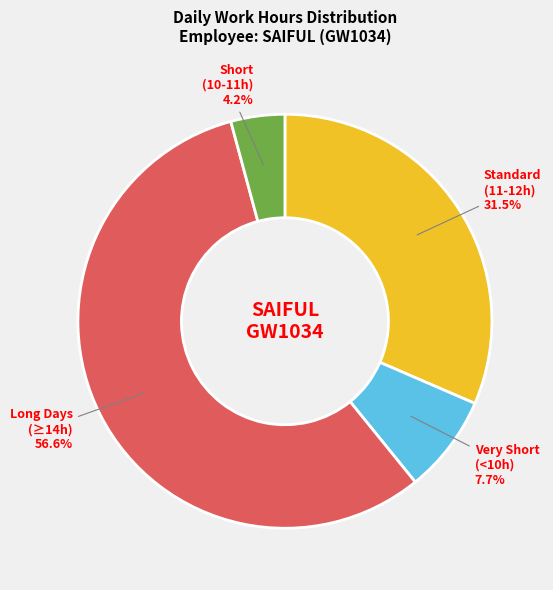

Is there any slice that represents more than half of the pie?

Yes